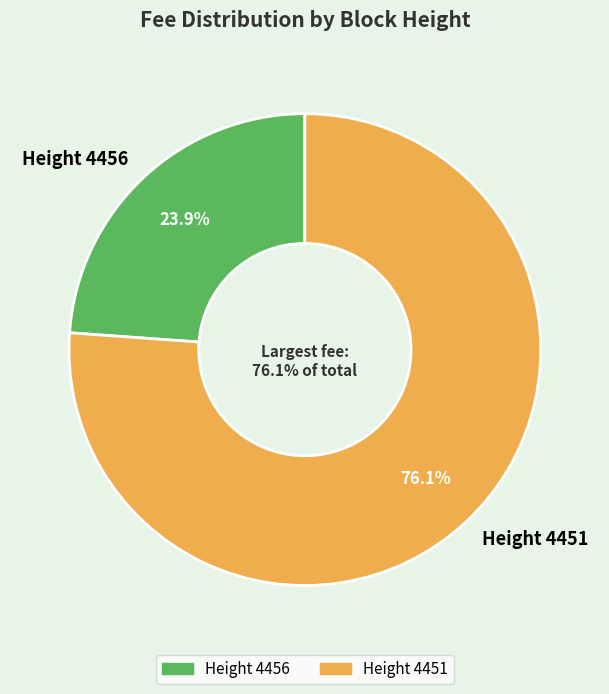

How many slices are in this pie chart?

2